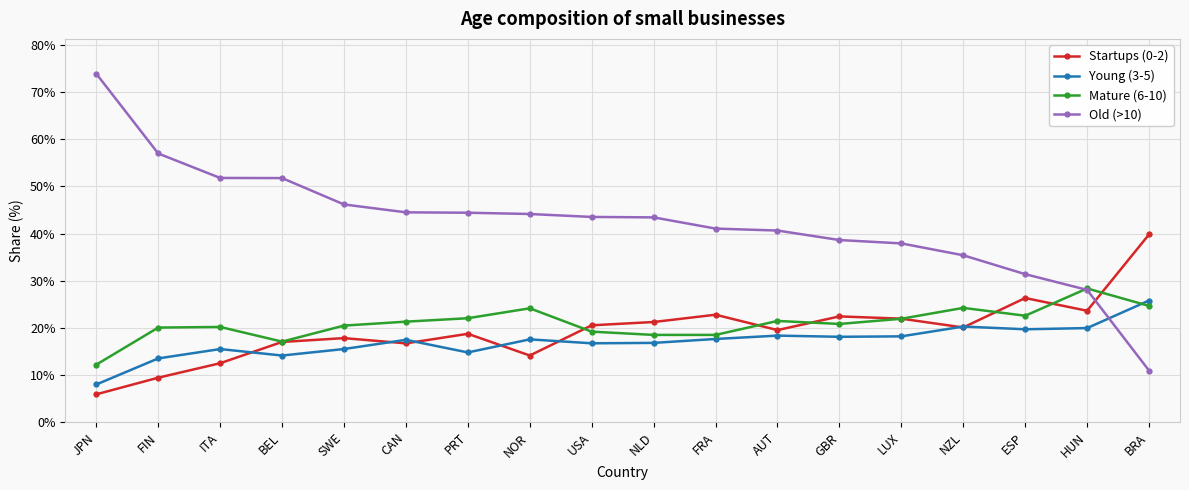

What is the difference between the Startups (0-2) values at HUN and LUX?

1.7